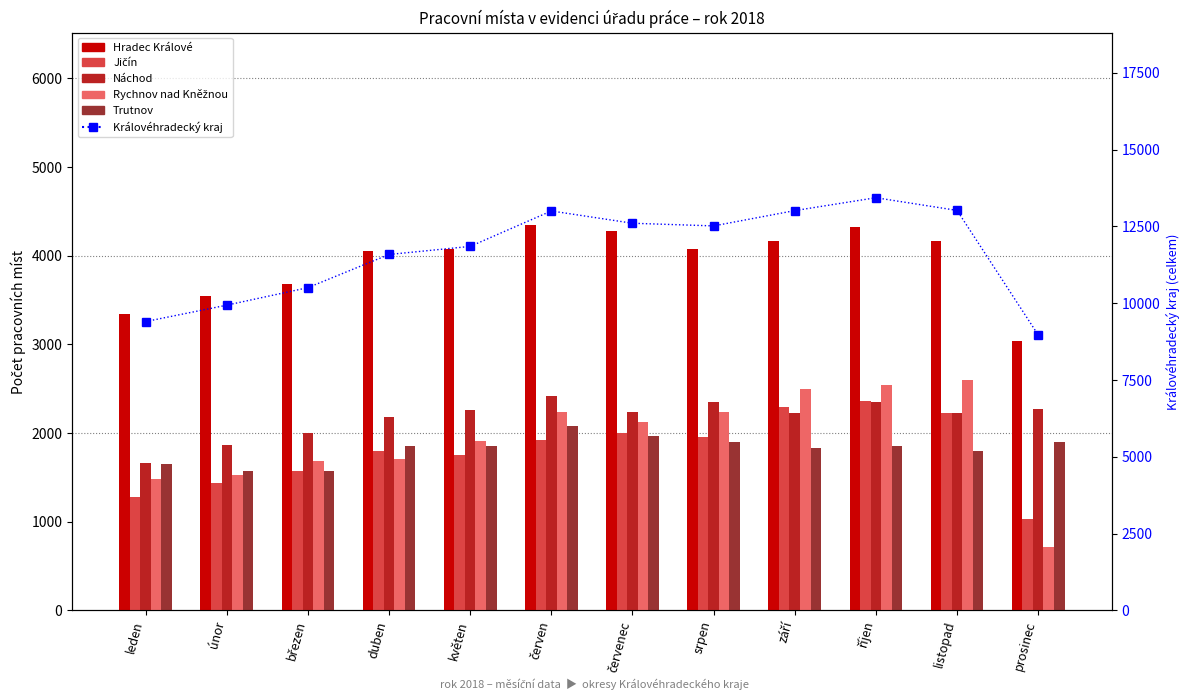

Where is Královéhradecký kraj nearest to the value 11202?

duben